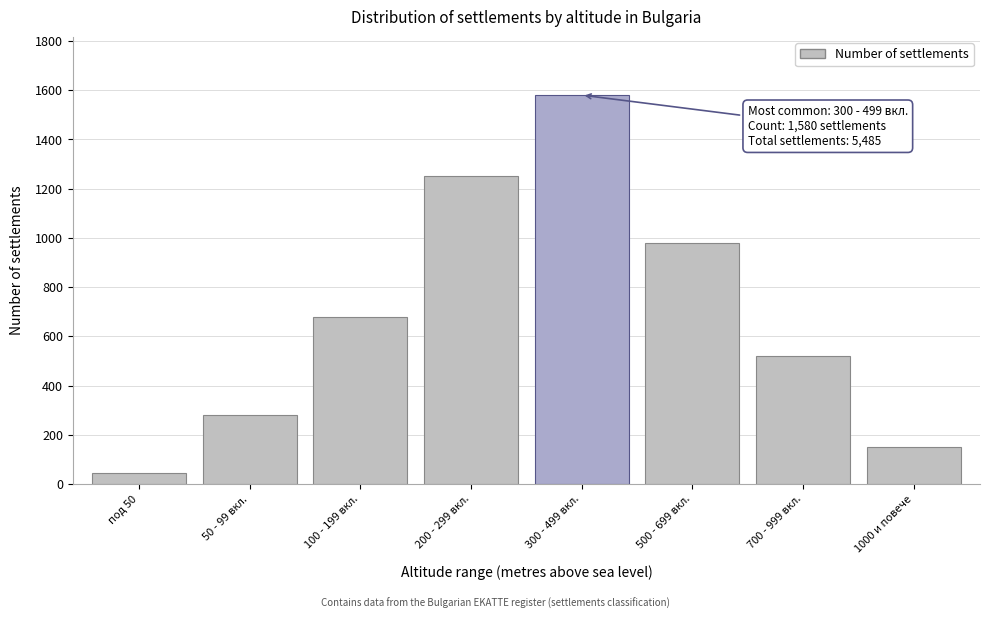

Reading left to right, list all the values displayed in this chart.

45	280	680	1250	1580	980	520	150